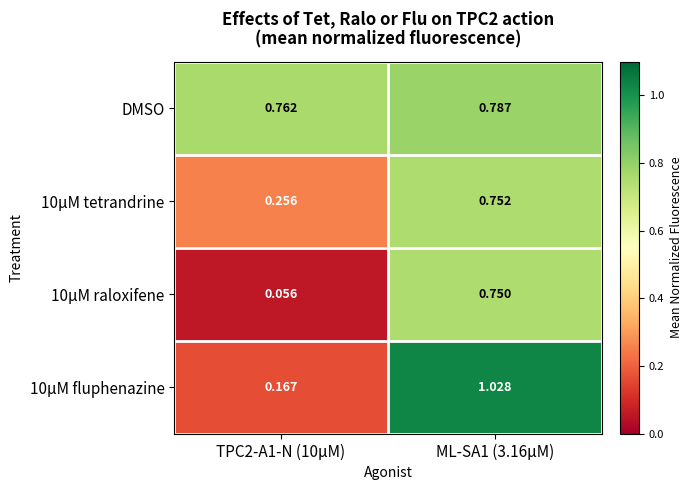

How many distinct data groups are displayed?

4